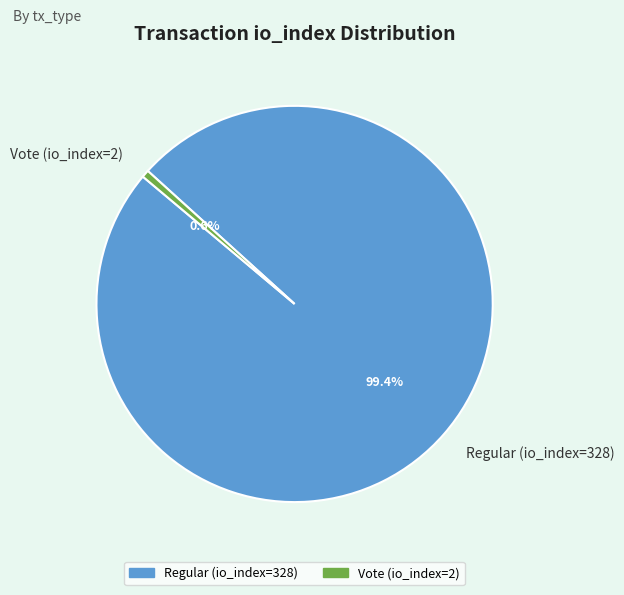

Is it true that Vote (io_index=2) is 11% of the pie?

False